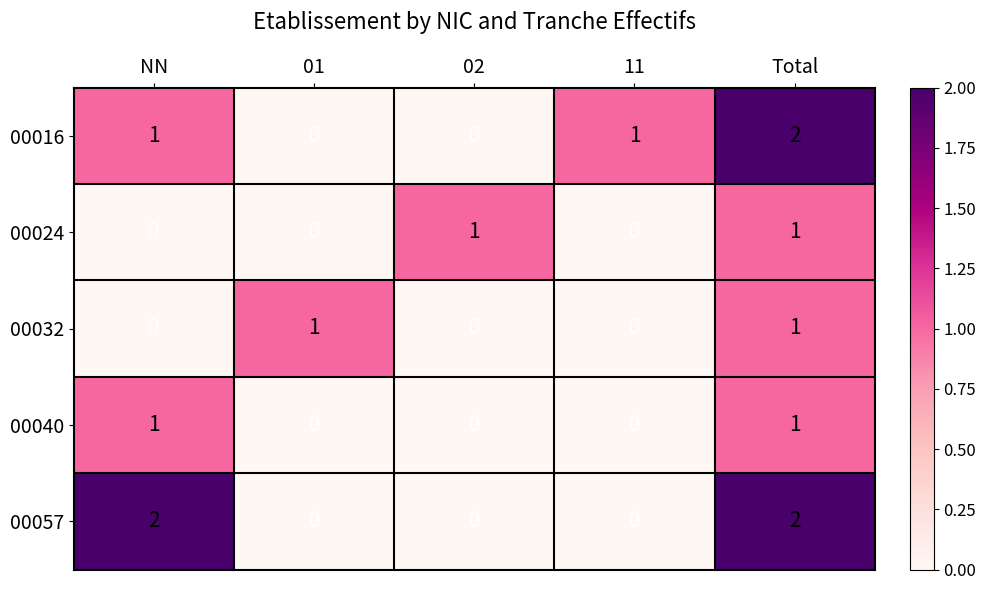

The 00016 series shows 1 at NN. True or false?

True